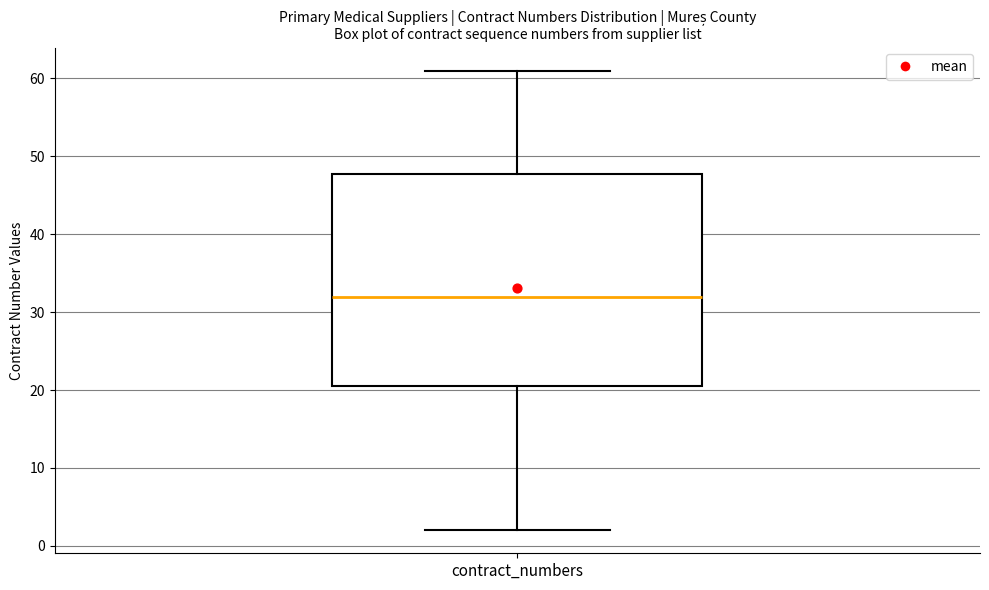

Read this box plot against the y-axis: the position of the median line, the range covered by the box, and the ends of both whiskers. The values are not printed on the chart, so give them approximately, as read against the axis.

median 32, box 21 to 48, whiskers 2 to 61